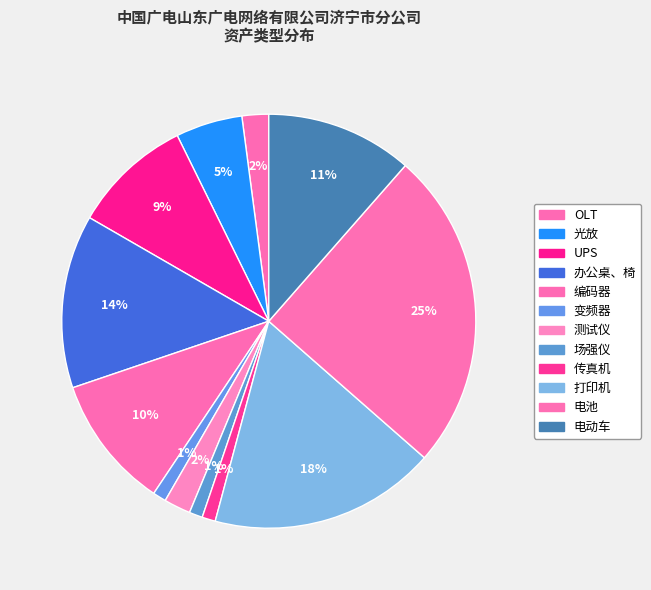

What is the ratio of the value at OLT to the value at 场强仪?

2.0